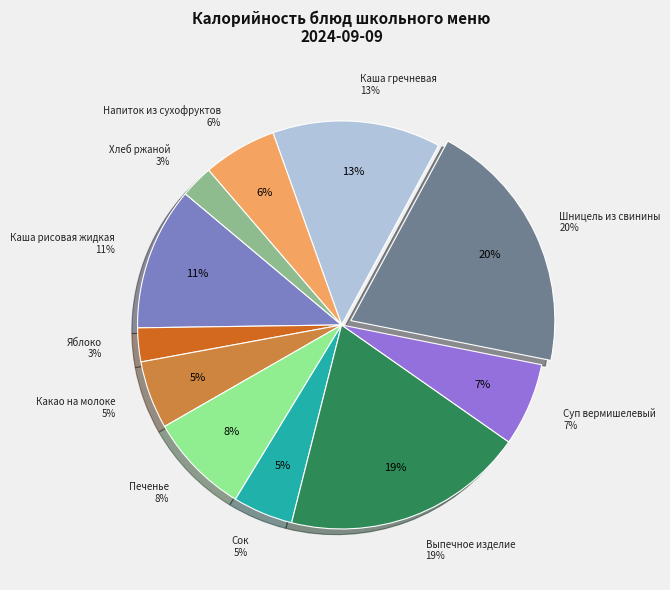

What portion of the pie excludes Суп вермишелевый?

93.4%